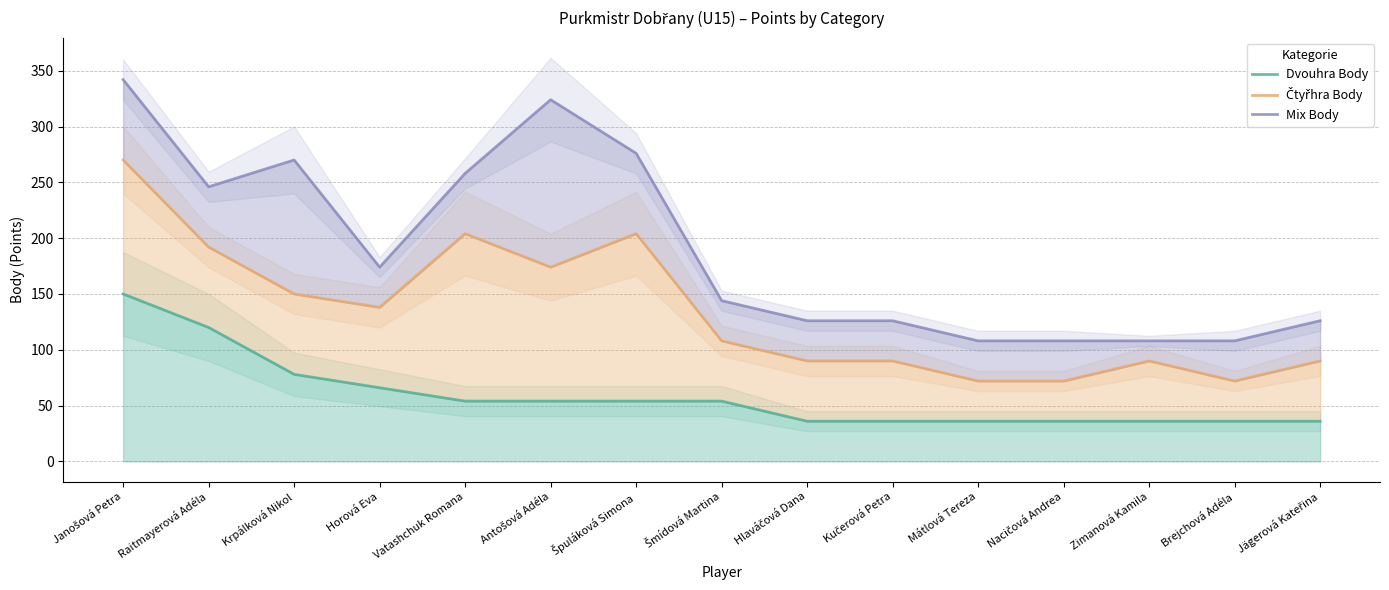

What is the label of the 7th point from the left?

Špuláková Simona